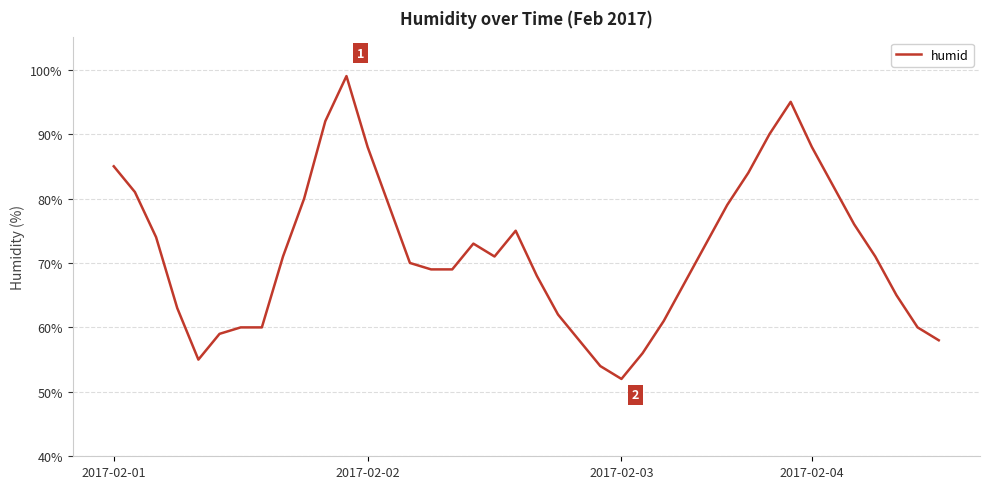

What is the difference between the maximum and minimum values?

47